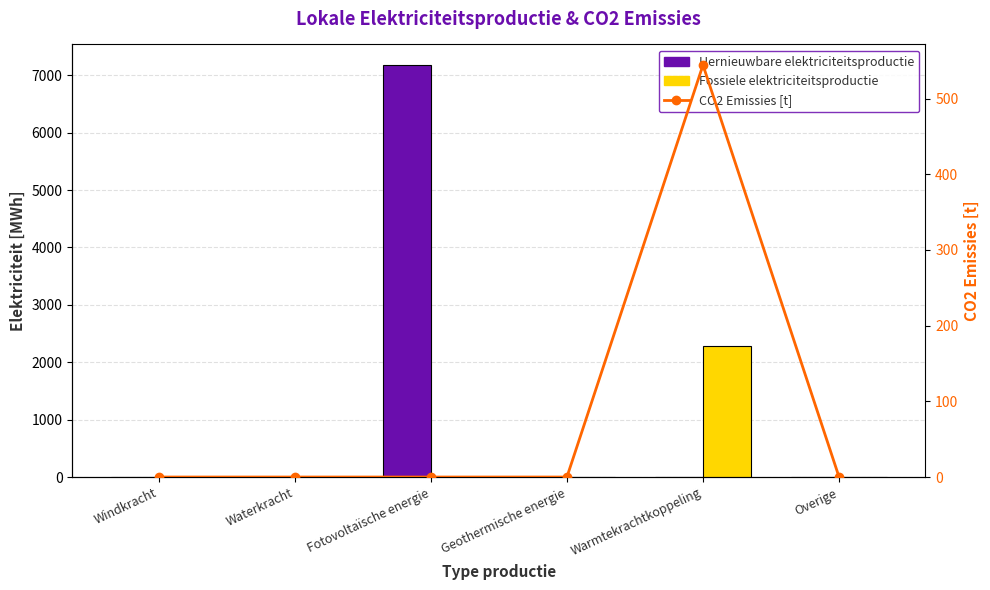

Are the bars grouped side by side (vs. stacked)?

Yes